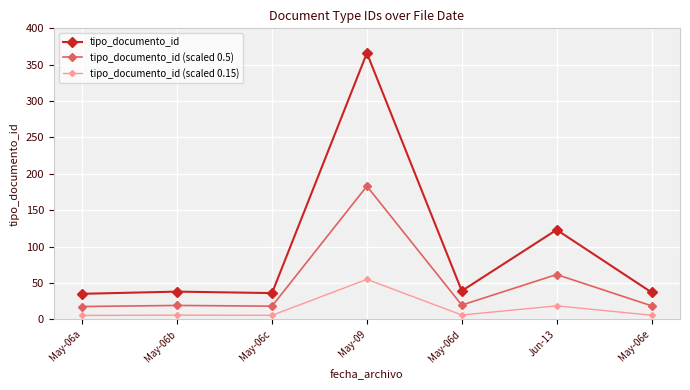

List the series in order of their peak value, lowest first.

tipo_documento_id (scaled 0.15), tipo_documento_id (scaled 0.5), tipo_documento_id